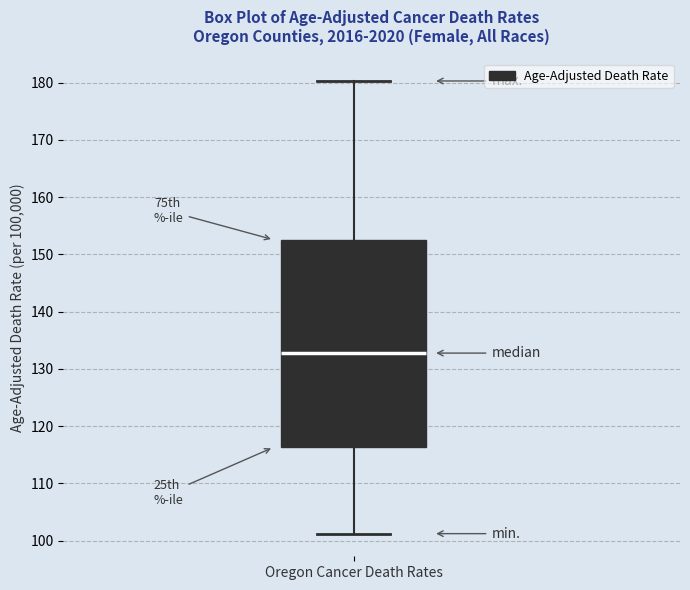

Read this box plot against the y-axis: the position of the median line, the range covered by the box, and the ends of both whiskers. The values are not printed on the chart, so give them approximately, as read against the axis.

median 133, box 116 to 153, whiskers 101 to 180